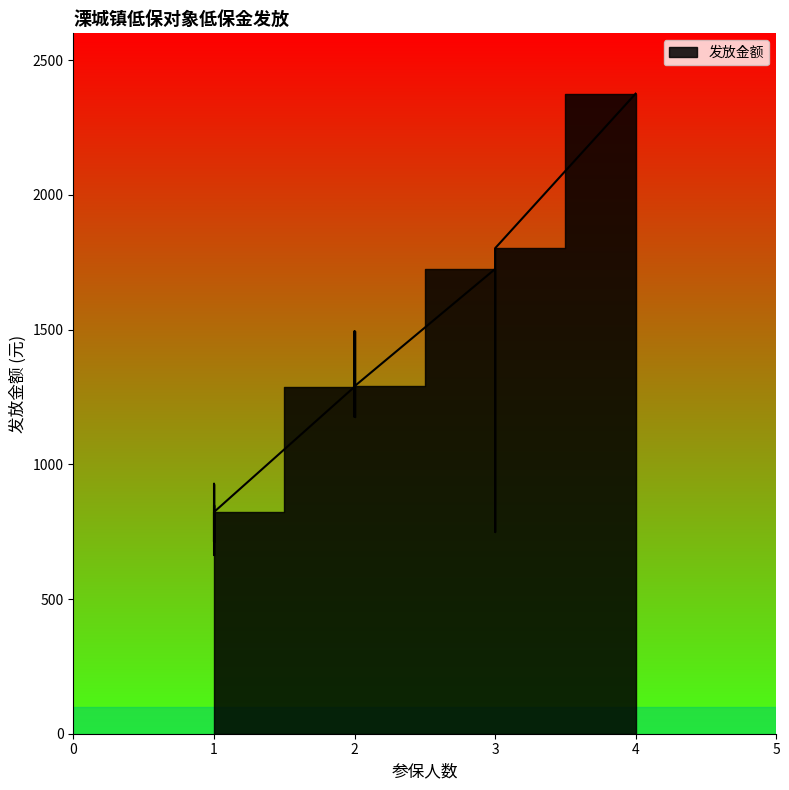

What is the maximum value shown in the chart?

2376